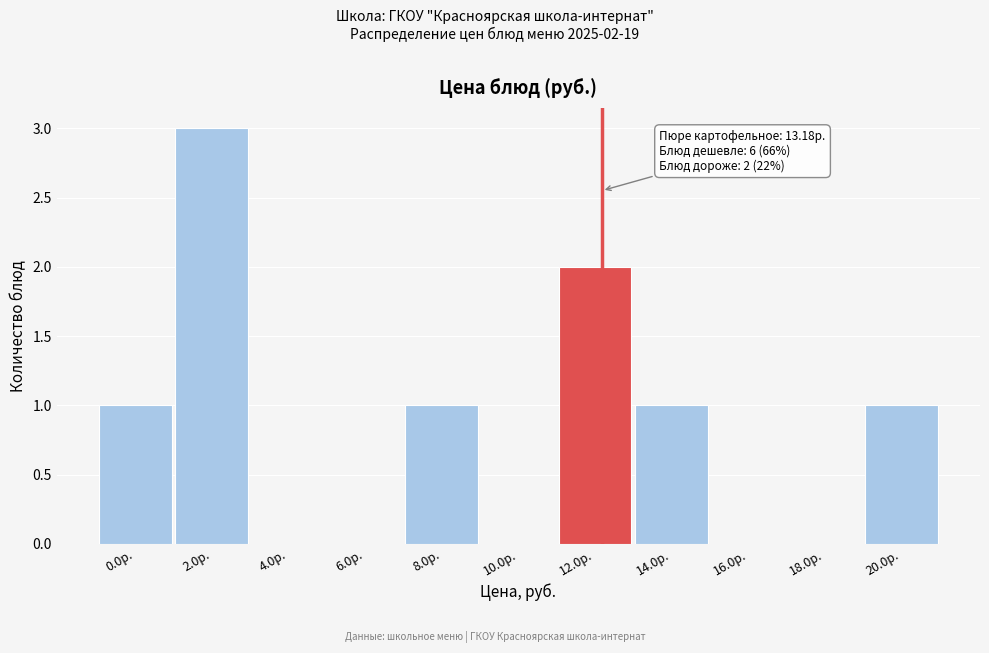

Reading left to right, extract all data points from this chart.

0.0р.=1	2.0р.=3	4.0р.=0	6.0р.=0	8.0р.=1	10.0р.=0	12.0р.=2	14.0р.=1	16.0р.=0	18.0р.=0	20.0р.=1